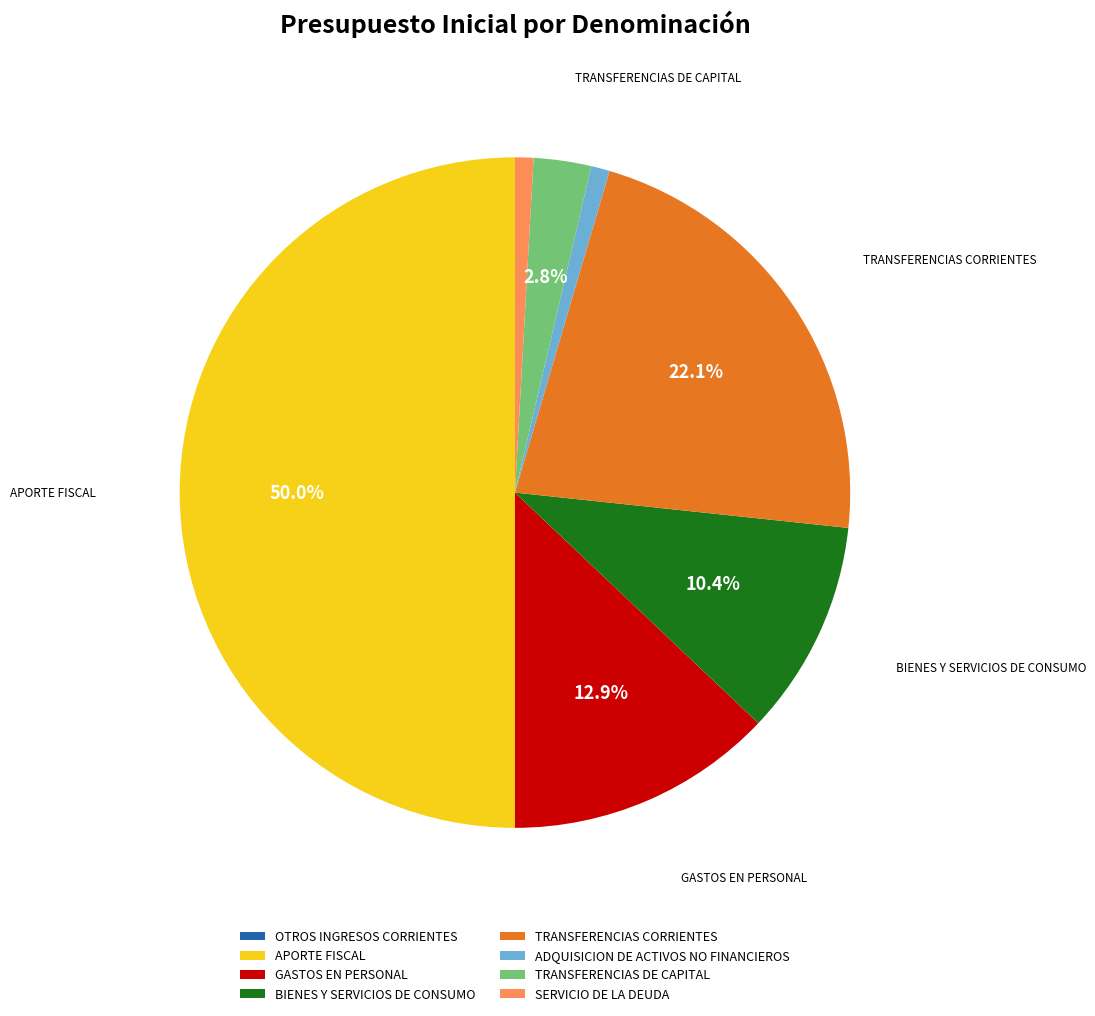

Combined, what portion of the pie is BIENES Y SERVICIOS DE CONSUMO and APORTE FISCAL?

60.4%